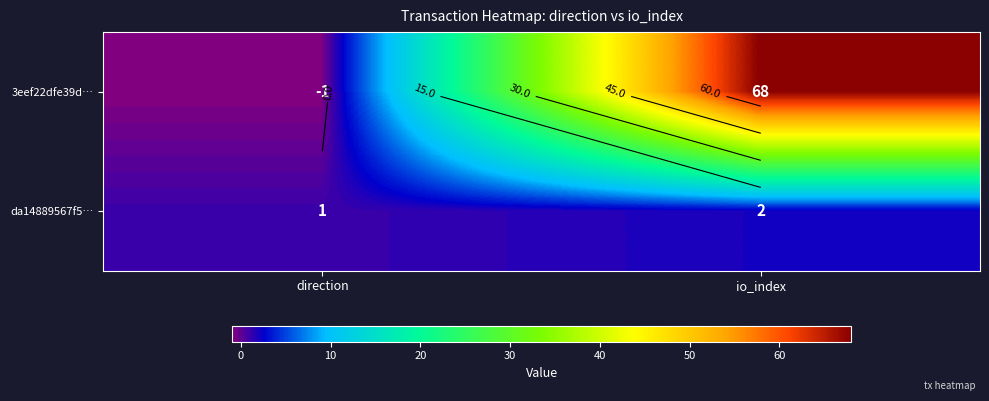

List the labels in order of 3eef22dfe39d… value, smallest first.

direction, io_index